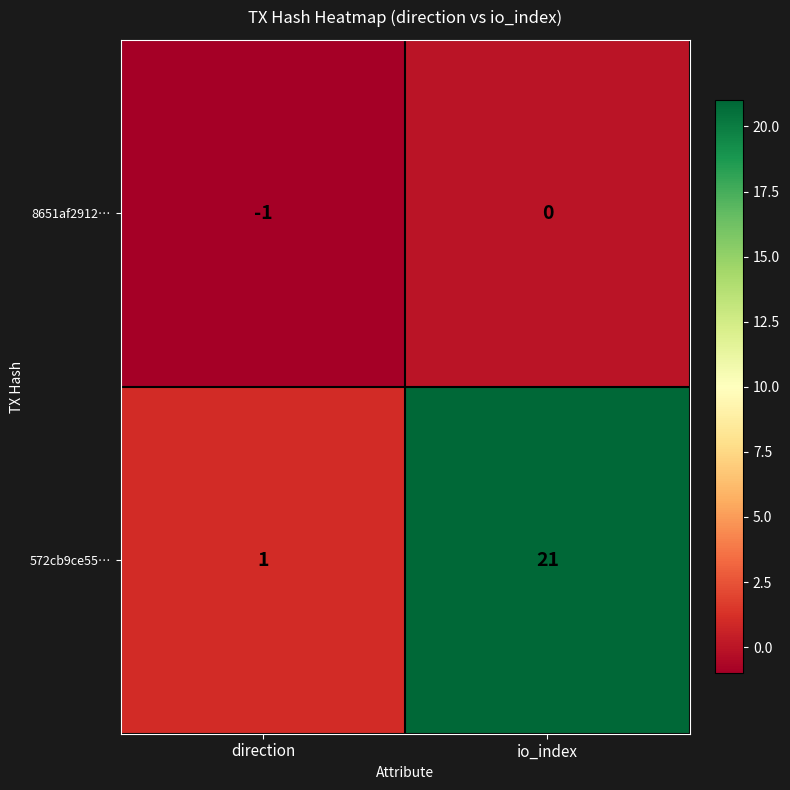

True or false: 572cb9ce55… has a value of 30 at io_index.

False